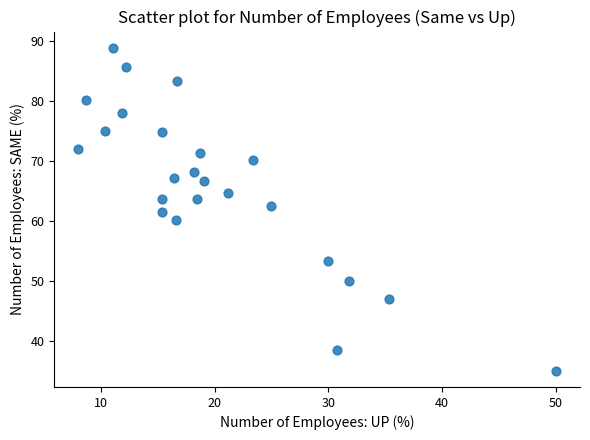

What is the range of X values (max minus min)?

42.0